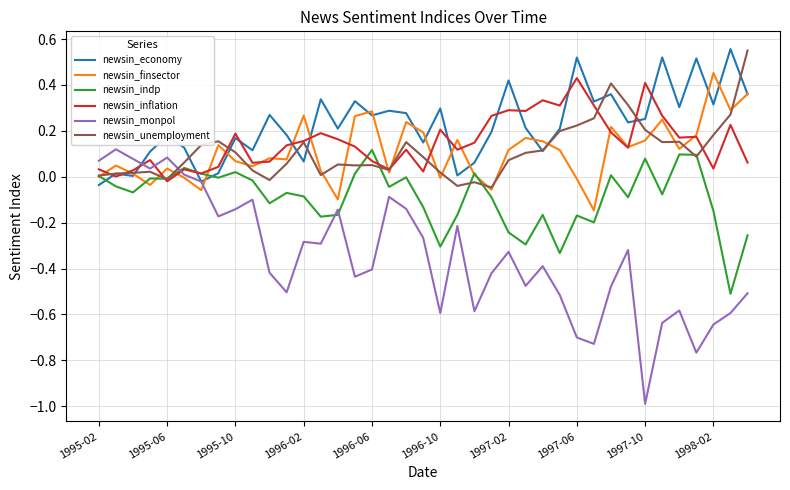

Which series has the largest range (max minus min)?

newsin_monpol